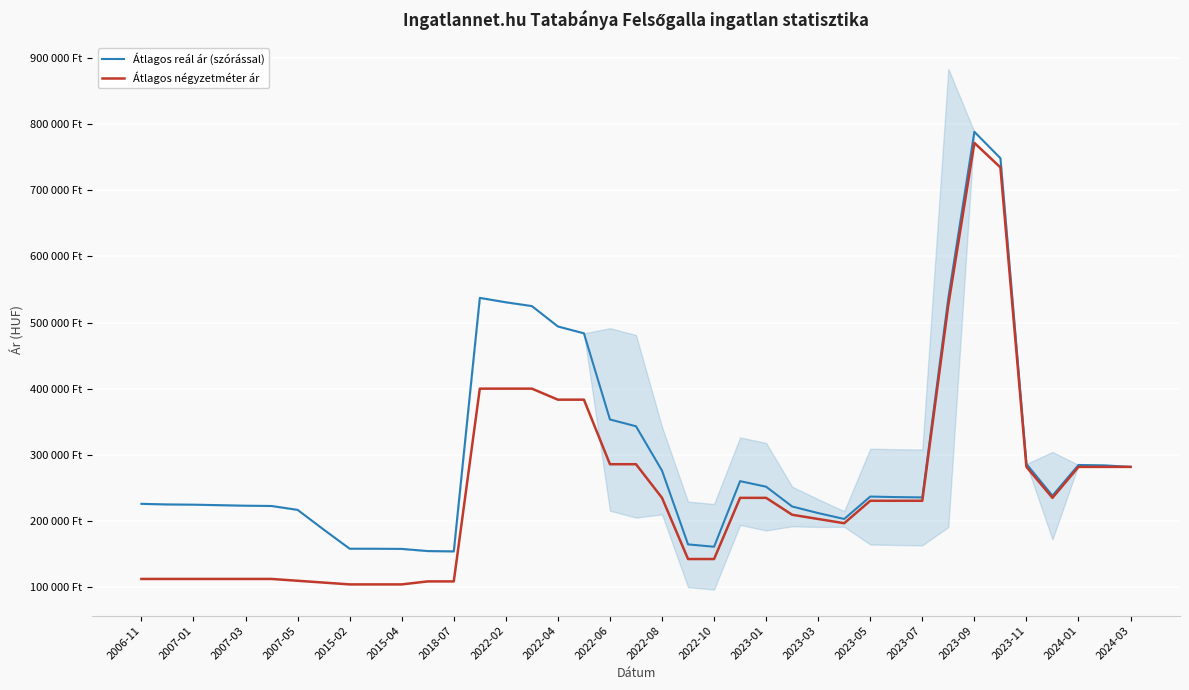

List the series in order of their overall mean, highest first.

Átlagos reál ár (szórással), Átlagos négyzetméter ár